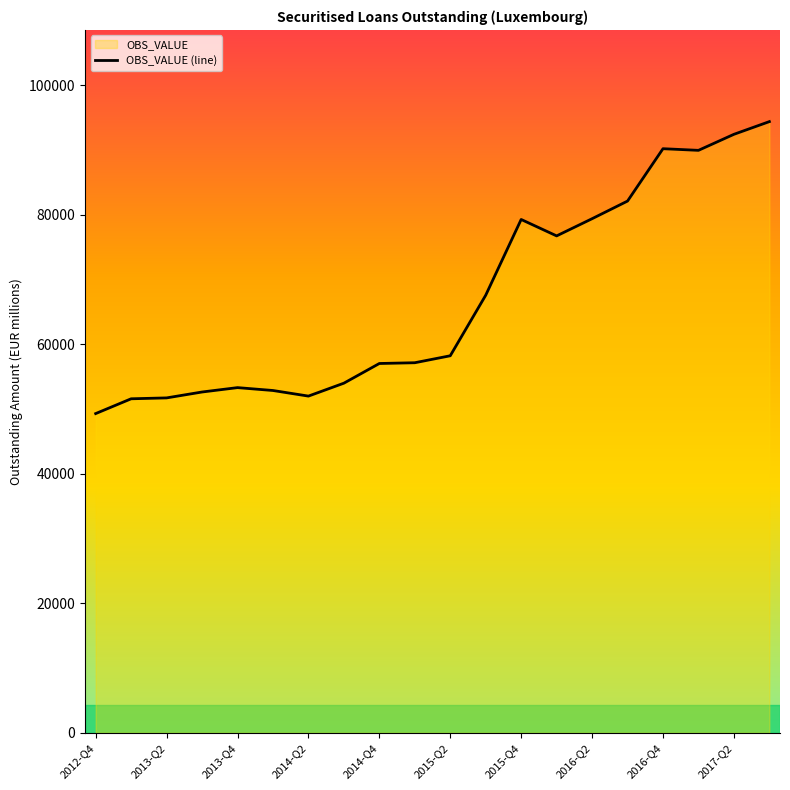

Approximately how many times larger is the value at 2014-Q4 compared to 2017-Q3?

0.6